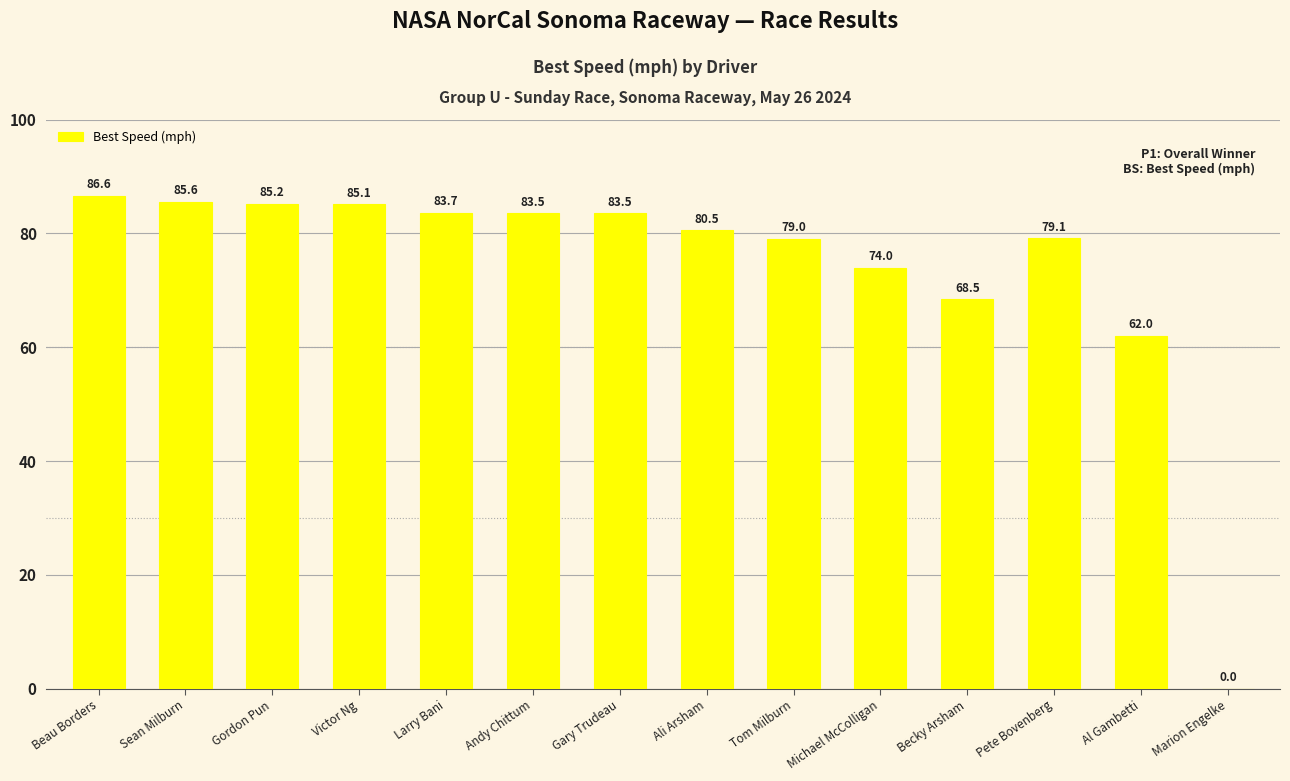

Reading right to left, what are all the values shown in this chart?

0.0	62.0	79.1	68.5	74.0	79.0	80.5	83.5	83.5	83.7	85.1	85.2	85.6	86.6